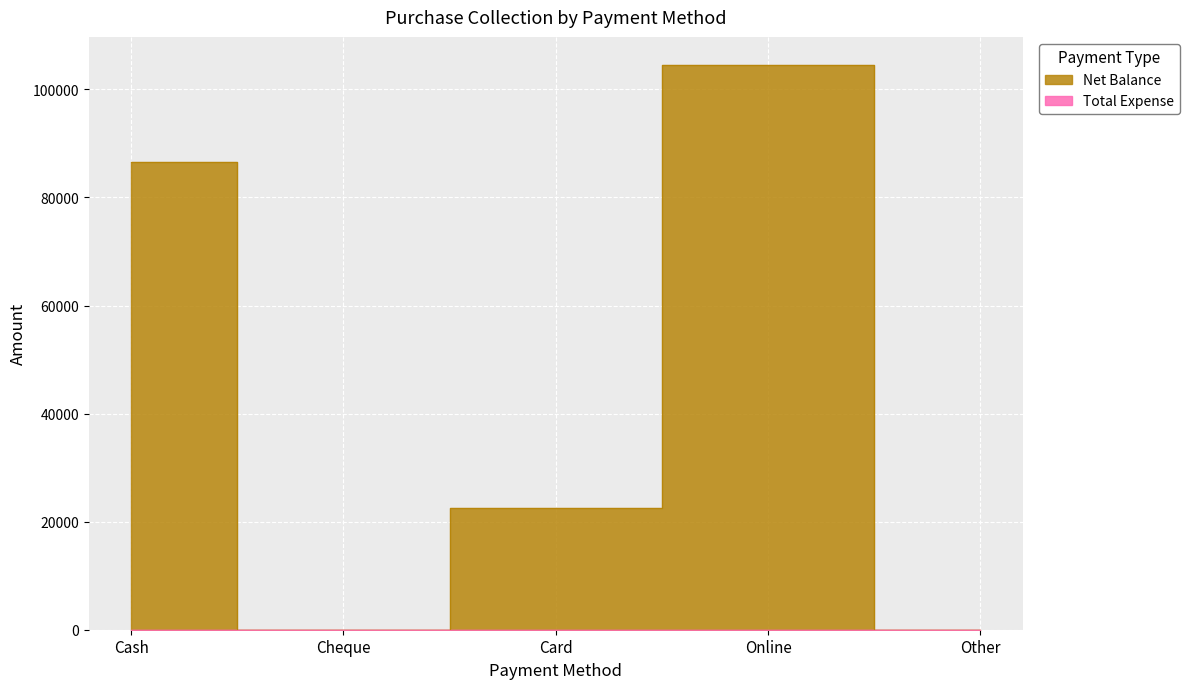

Rank the categories by value from highest to lowest.

Online, Cash, Card, Cheque, Other